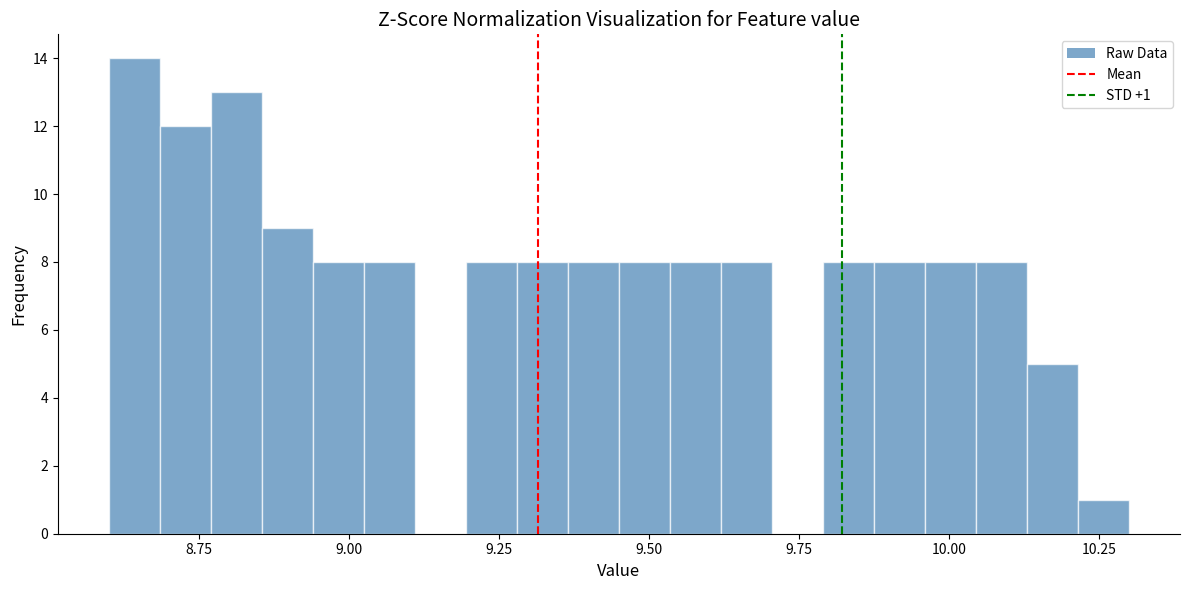

Read against the x-axis, roughly where is the centre of the tallest bar?

8.65